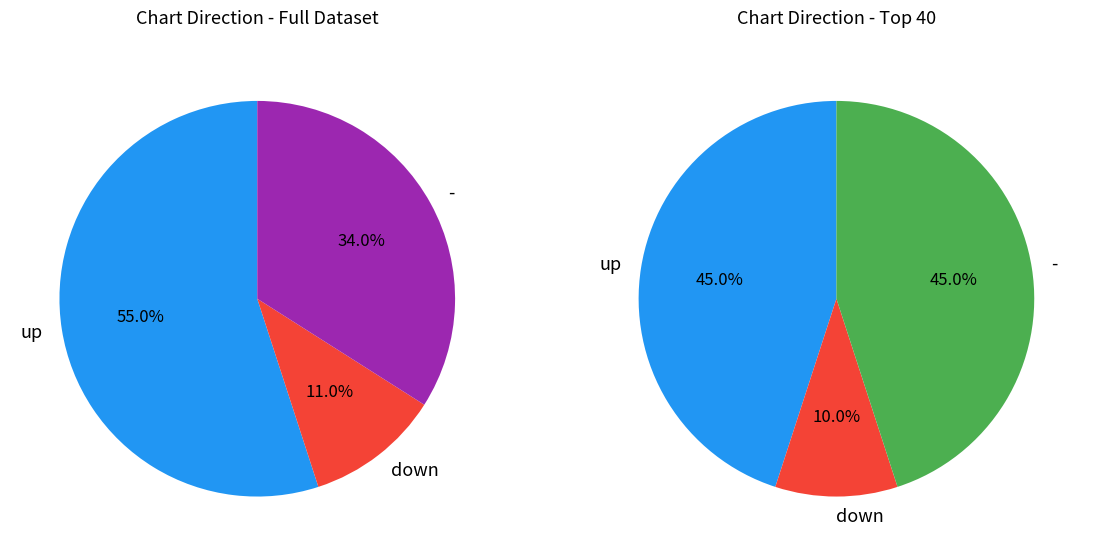

What portion of the pie excludes up?

45.0%